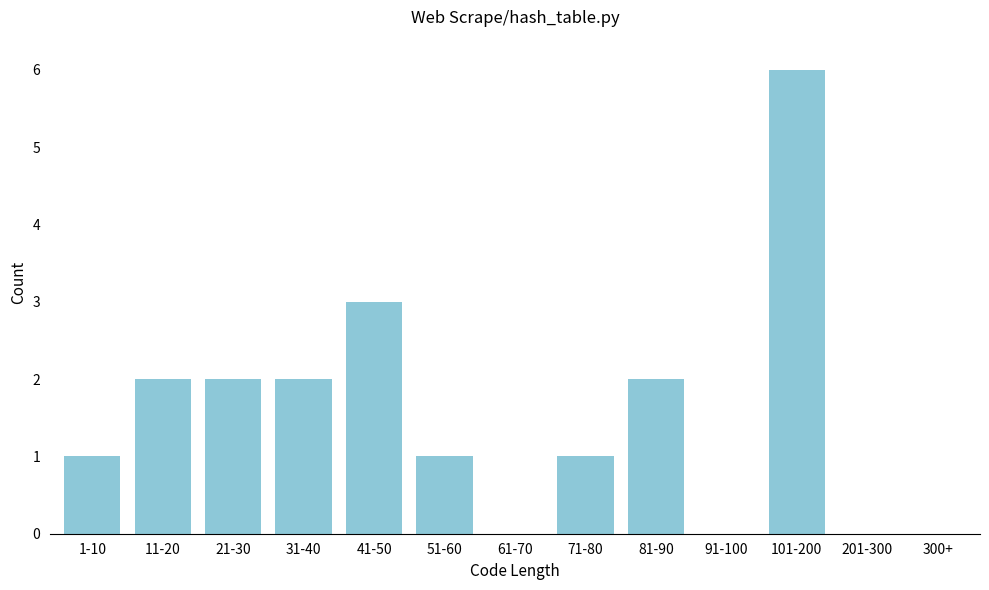

Reading left to right, list all the values displayed in this chart.

1-10=1	11-20=2	21-30=2	31-40=2	41-50=3	51-60=1	61-70=0	71-80=1	81-90=2	91-100=0	101-200=6	201-300=0	300+=0